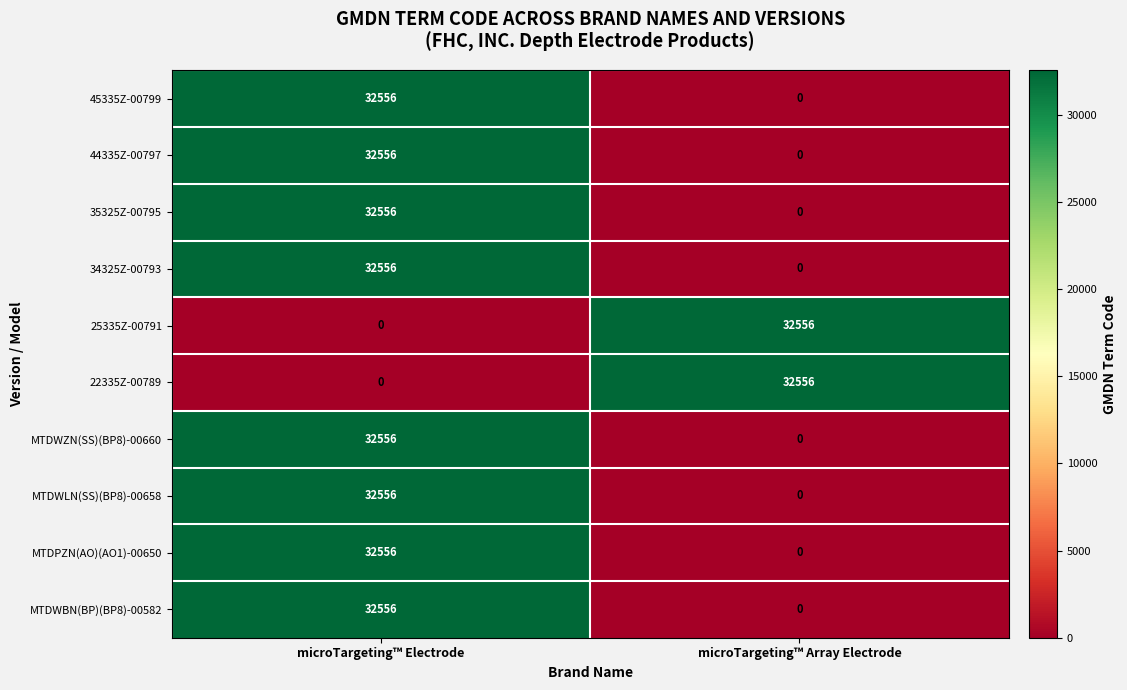

Is it true that MTDWLN(SS)(BP8)-00658 equals 0 at microTargeting™ Array Electrode?

True